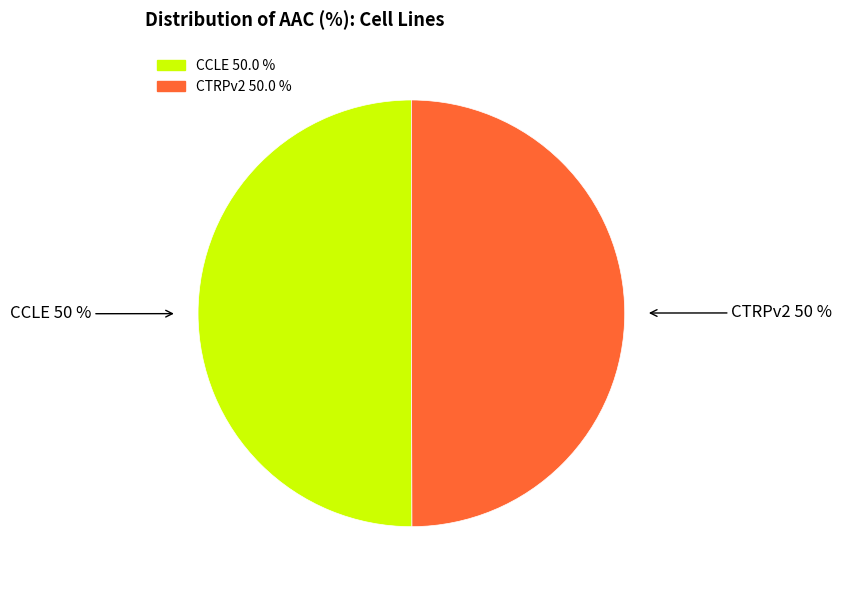

To the nearest percent, what is the average slice percentage?

50%